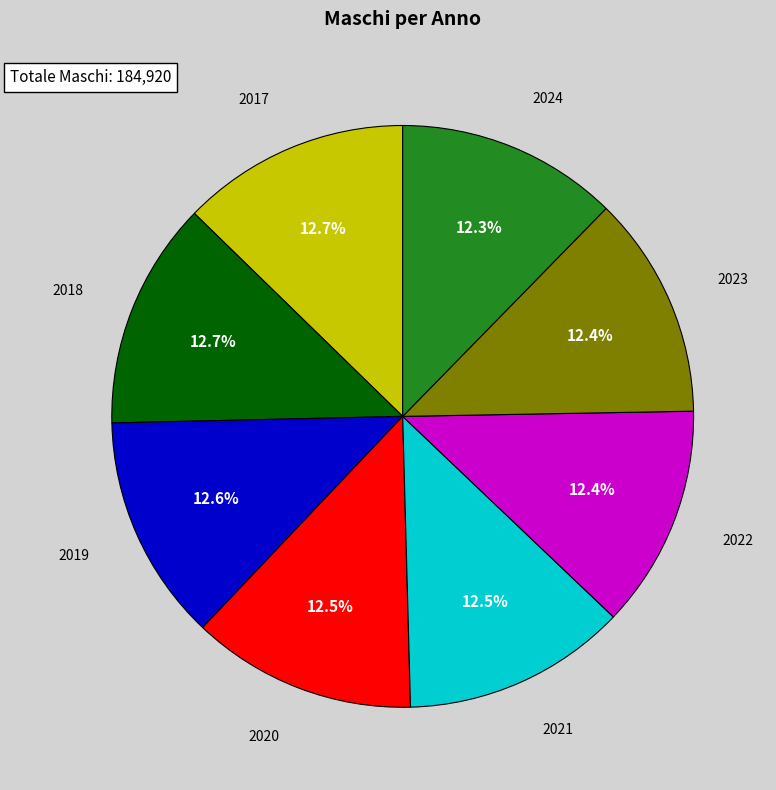

Does any single category account for the majority?

No